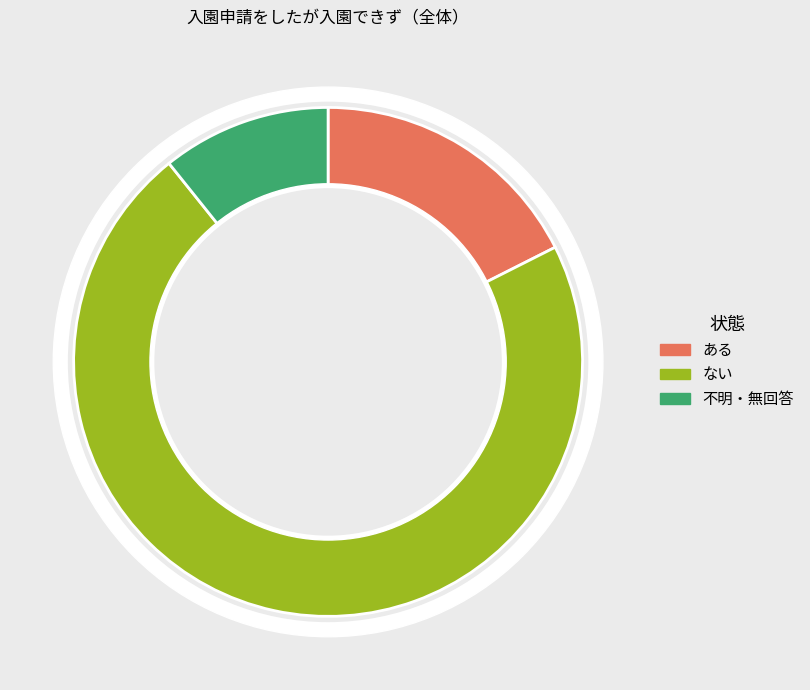

To the nearest percent, what is the average slice percentage?

33%